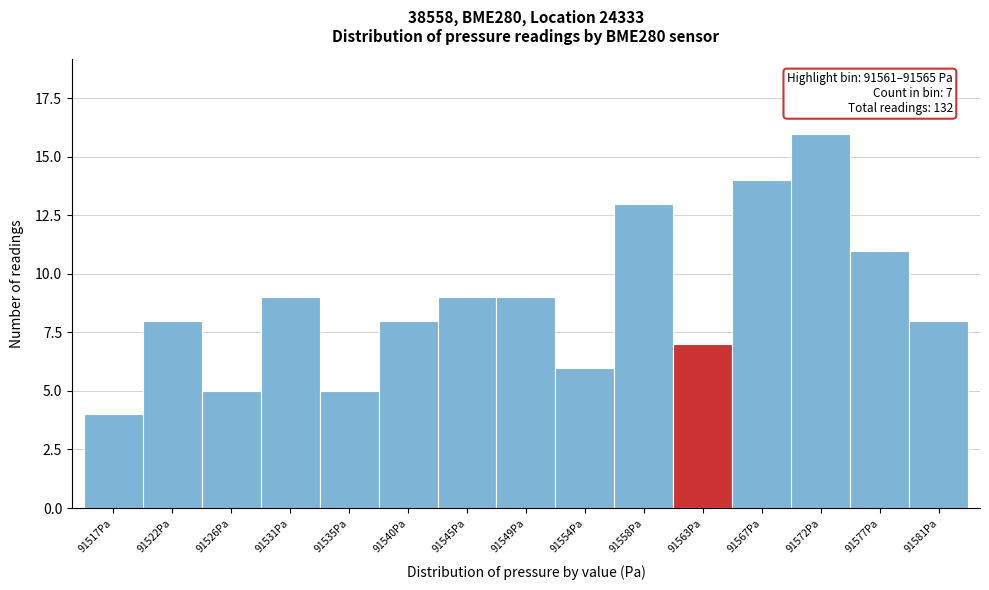

Reading left to right, what are all the values shown in this chart?

4	8	5	9	5	8	9	9	6	13	7	14	16	11	8